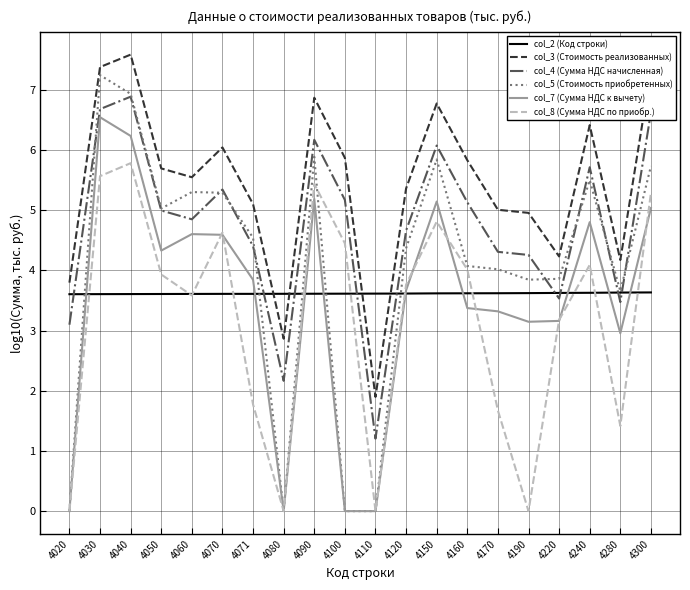

Which series changed the most between 4050 and 4300?

col_3 (Стоимость реализованных)